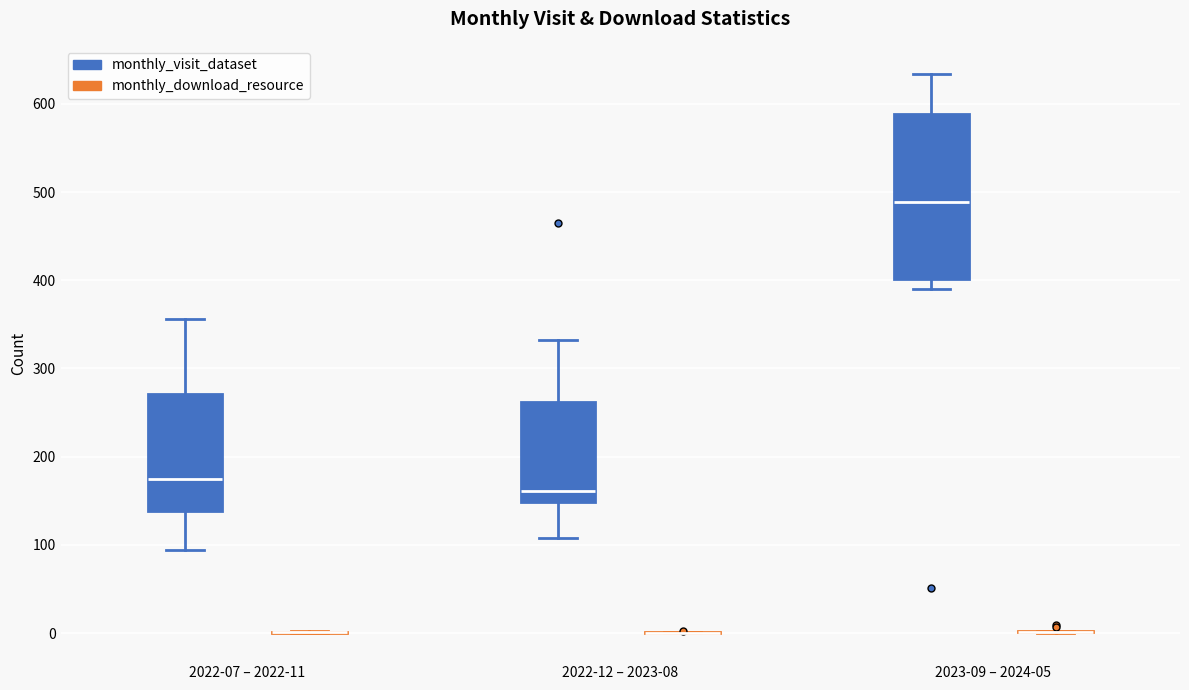

Reading left to right, read every box against the y-axis: the position of its median line, the range the box covers, and the ends of its whiskers. The values are not printed on the chart, so give them approximately, as read against the axis.

2022-07 – 2022-11 (monthly_visit_dataset): median 180, box 140 to 270, whiskers 90 to 360
2022-07 – 2022-11 (monthly_download_resource): box collapsed to a line at 0, whiskers 0 to 0
2022-12 – 2023-08 (monthly_visit_dataset): median 160, box 150 to 260, whiskers 110 to 330
2022-12 – 2023-08 (monthly_download_resource): box collapsed to a line at 0, whiskers 0 to 0
2023-09 – 2024-05 (monthly_visit_dataset): median 490, box 400 to 590, whiskers 390 to 630
2023-09 – 2024-05 (monthly_download_resource): box collapsed to a line at 0, whiskers 0 to 0